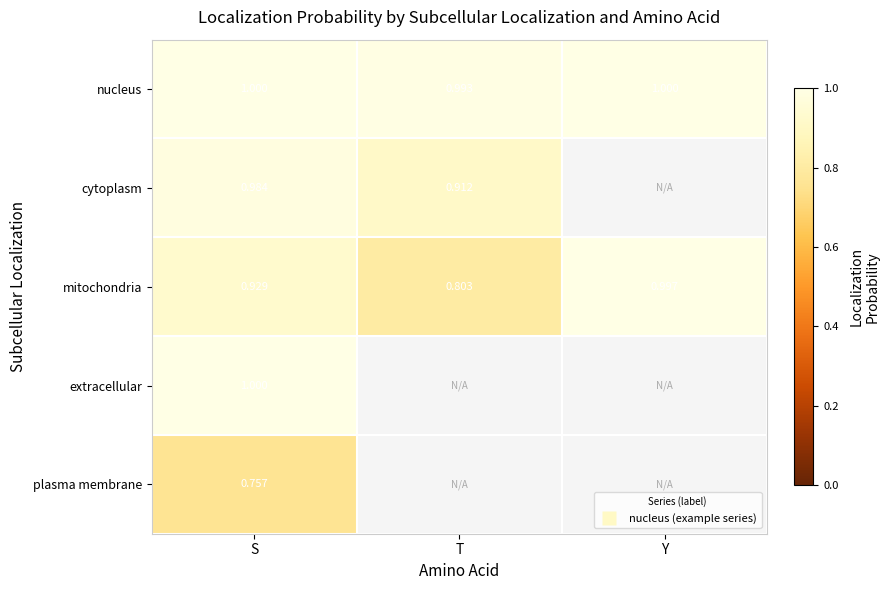

Is the value of cytoplasm at Y greater than the value of nucleus at T?

No